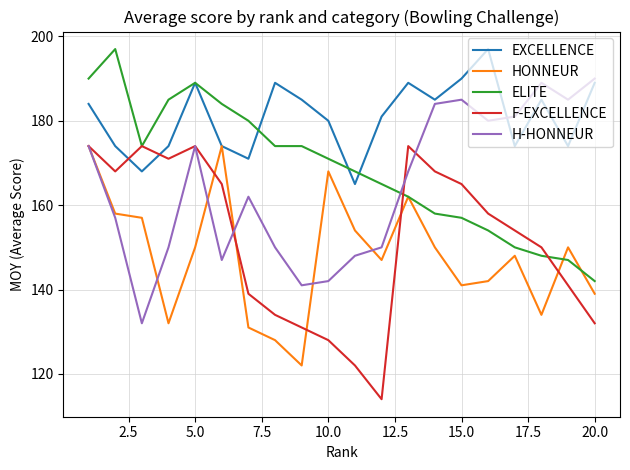

What is the smallest value displayed?

114